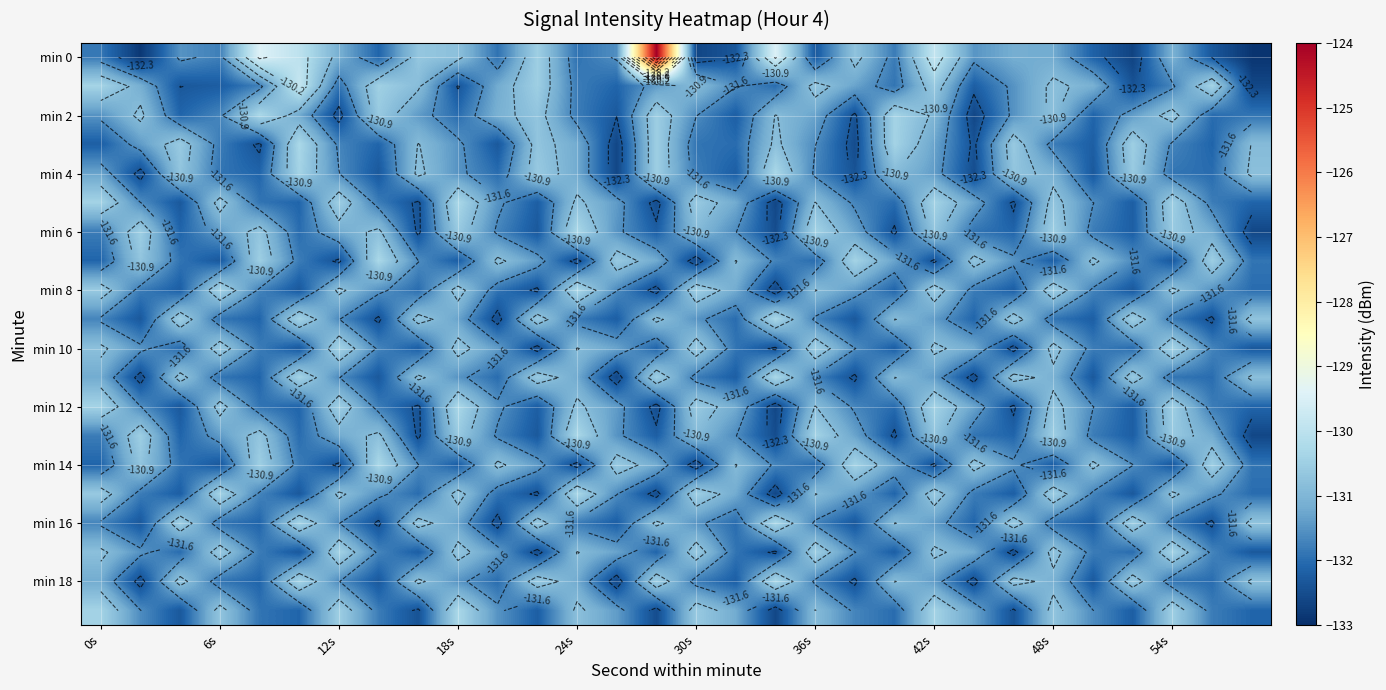

What is the difference between the highest and lowest values at 19?

2.1